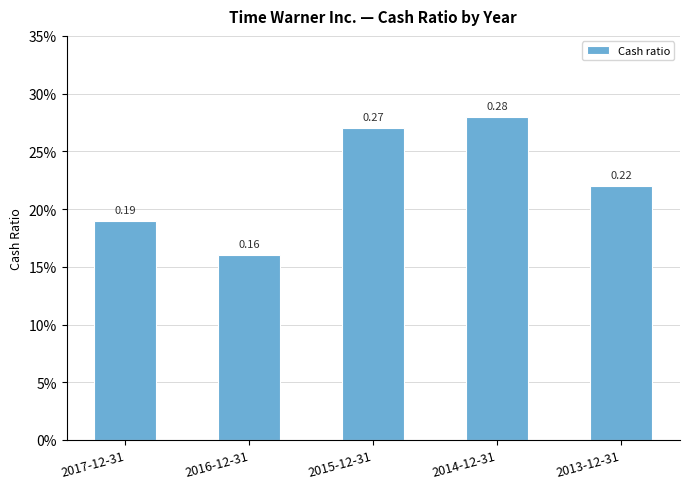

Are the bars horizontal?

No